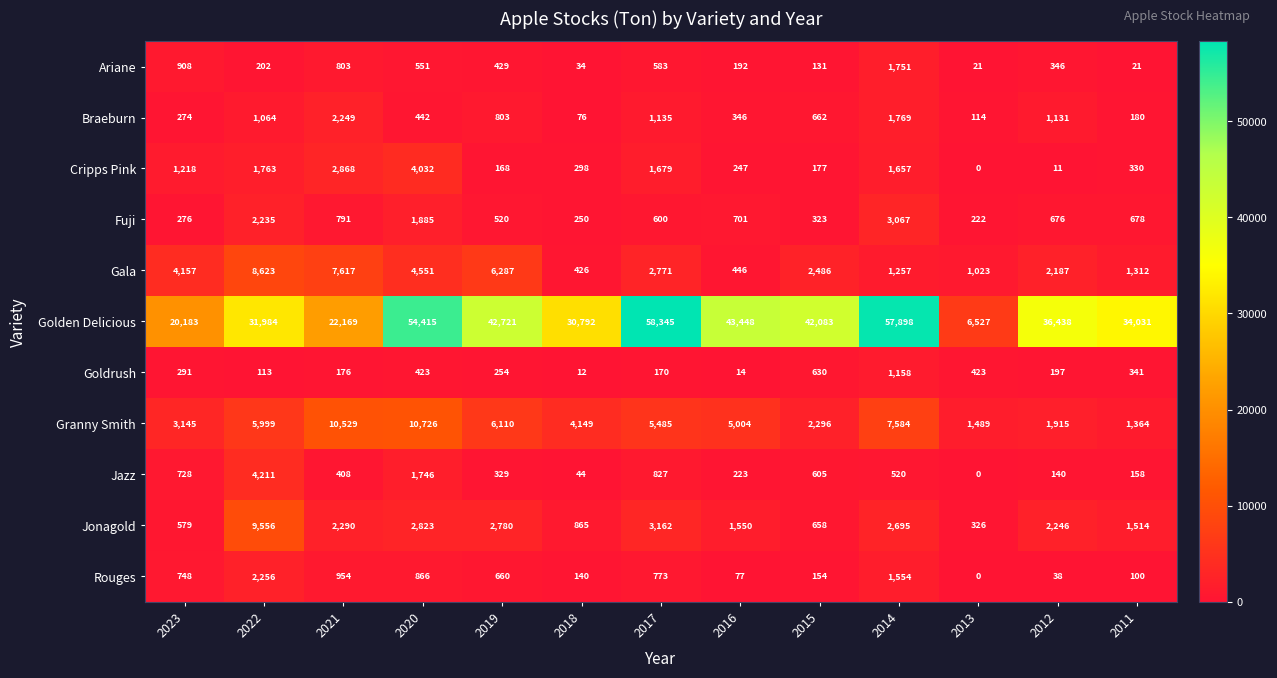

Where does the Jonagold series first go above 2246?

2022